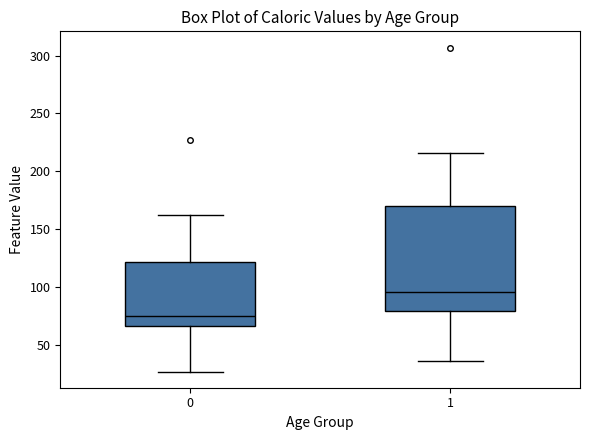

Where does the lower whisker of the box at x = 1 end on the y-axis? The values are not printed on the chart, so give them approximately, as read against the axis.

35